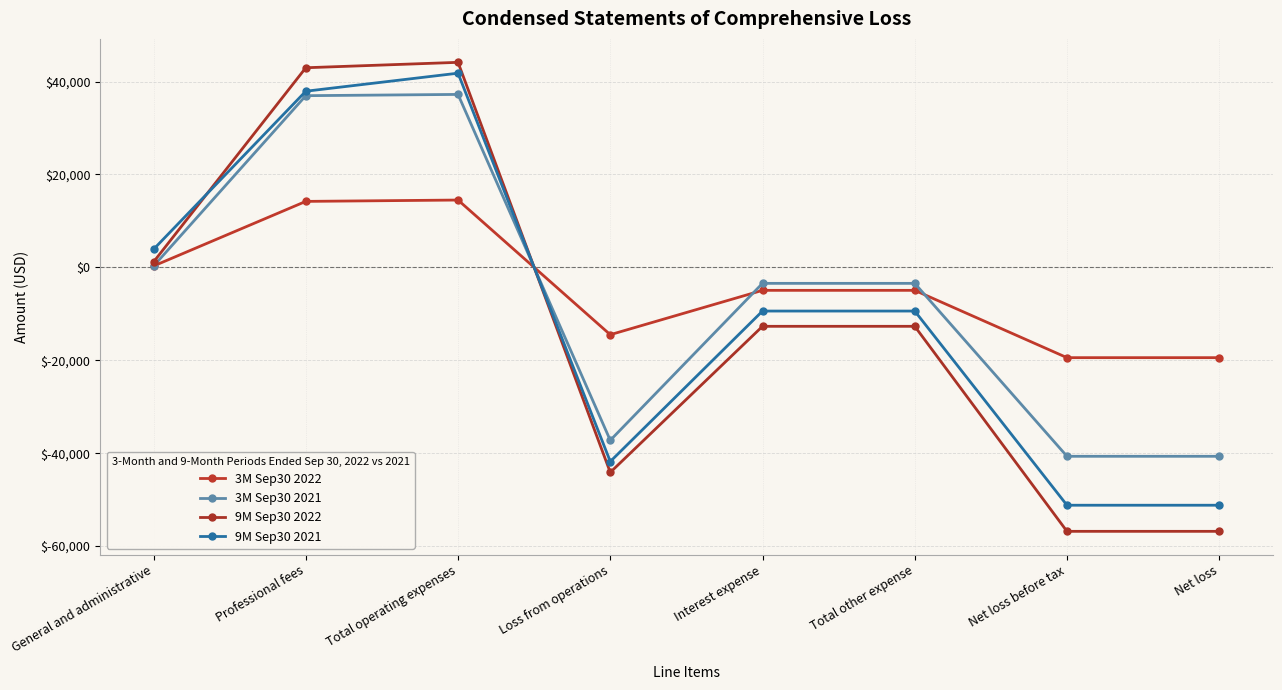

What is the difference between the maximum and minimum values in the 3M Sep30 2021 series?

77890